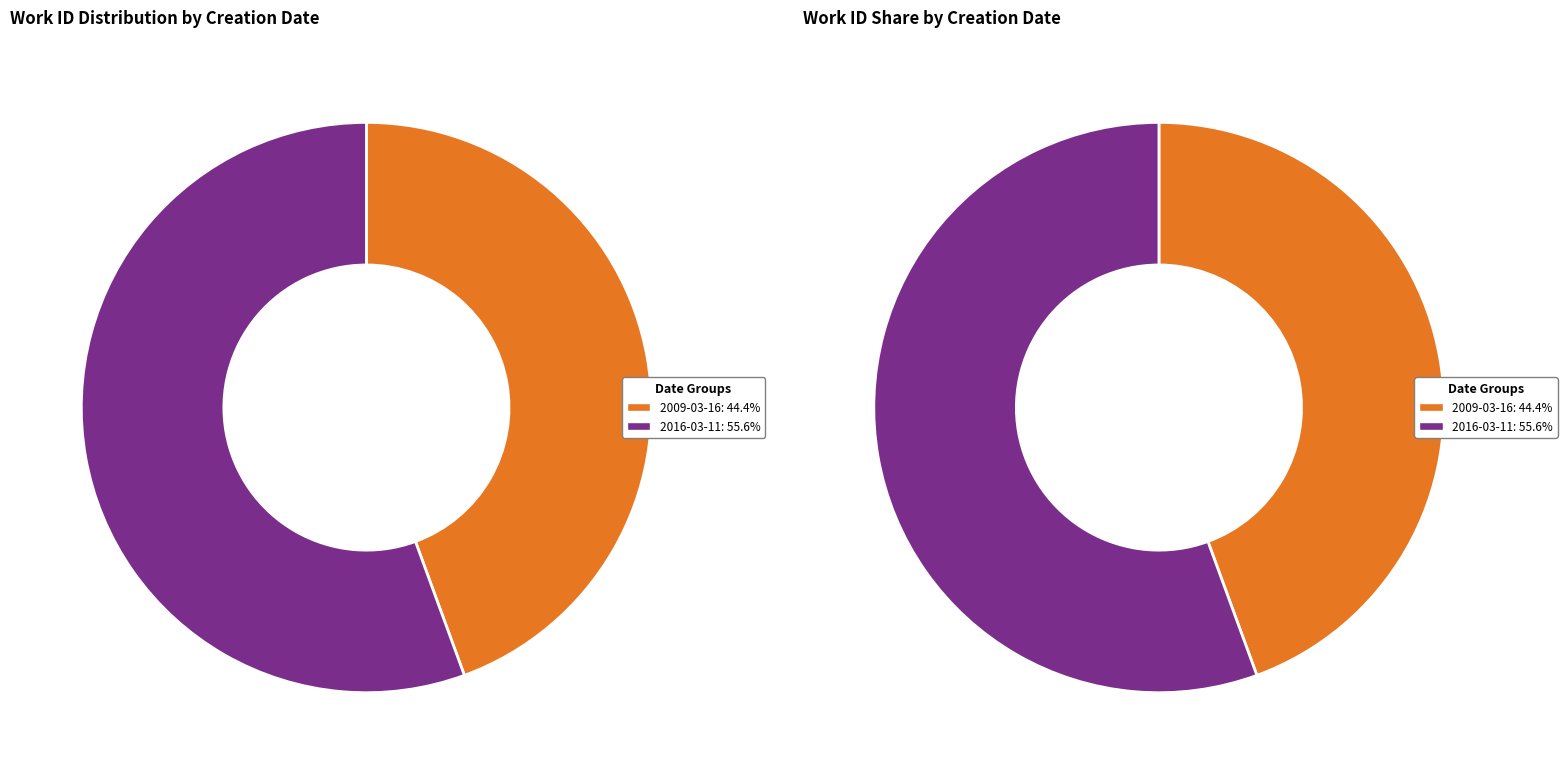

What percentage is the 2016-03-11 slice, to the nearest percent?

56%